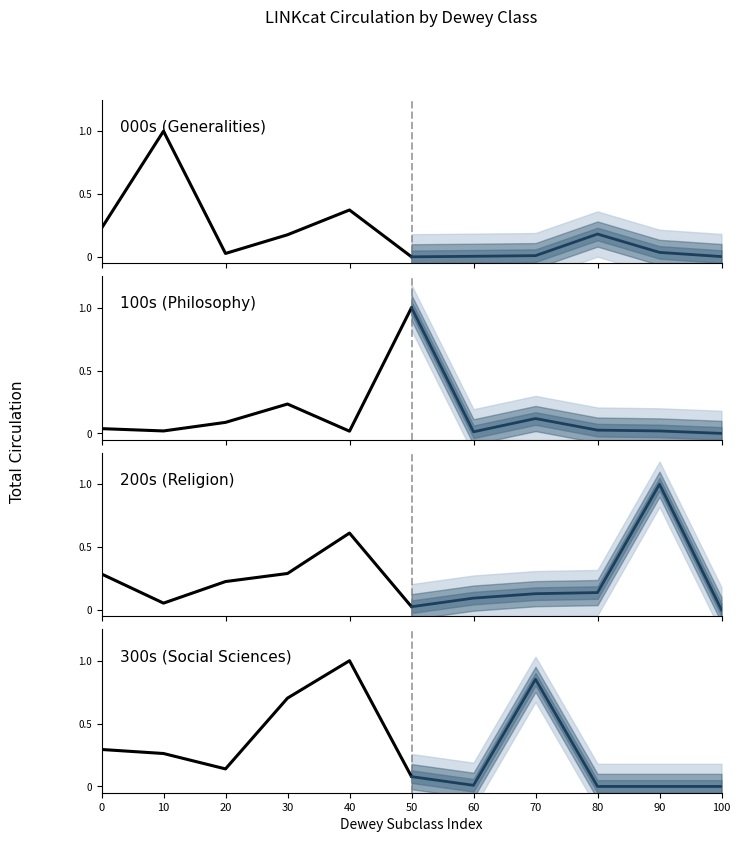

What is the difference between the maximum and minimum values in the 100s (Philosophy) series?

1.0